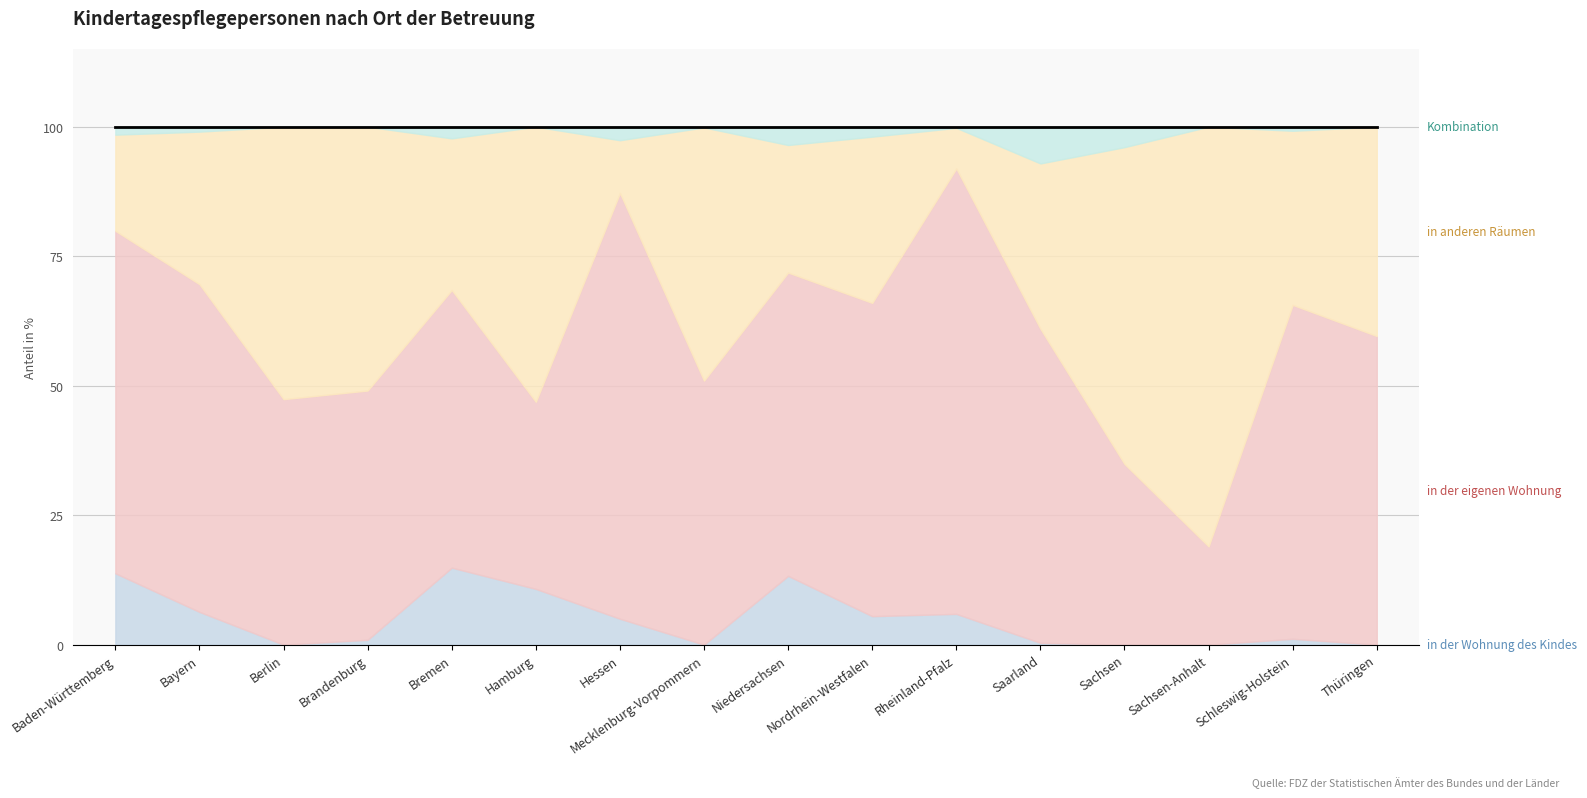

True or false: in anderen Räumen (%) and Kombination (%) cross at least once.

False